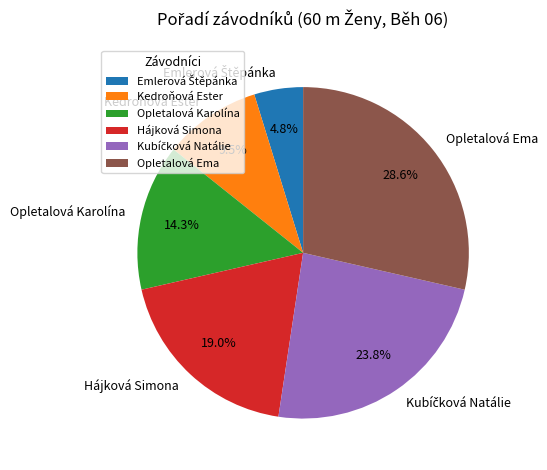

Which category has the biggest portion of the pie?

Opletalová Ema